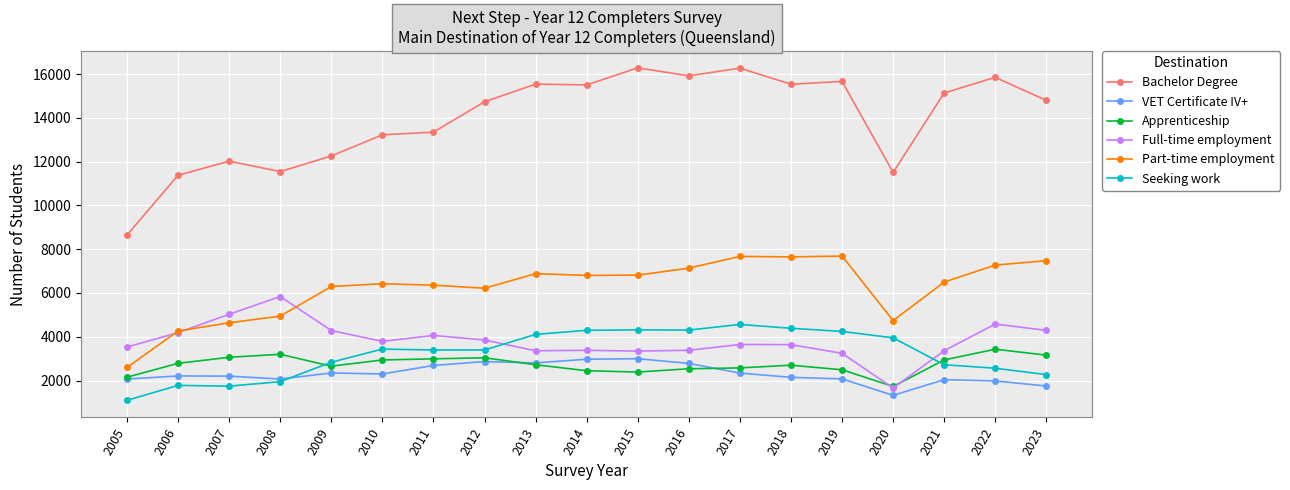

What is the sum of the Full-time employment values at 2015 and 2020?

5003